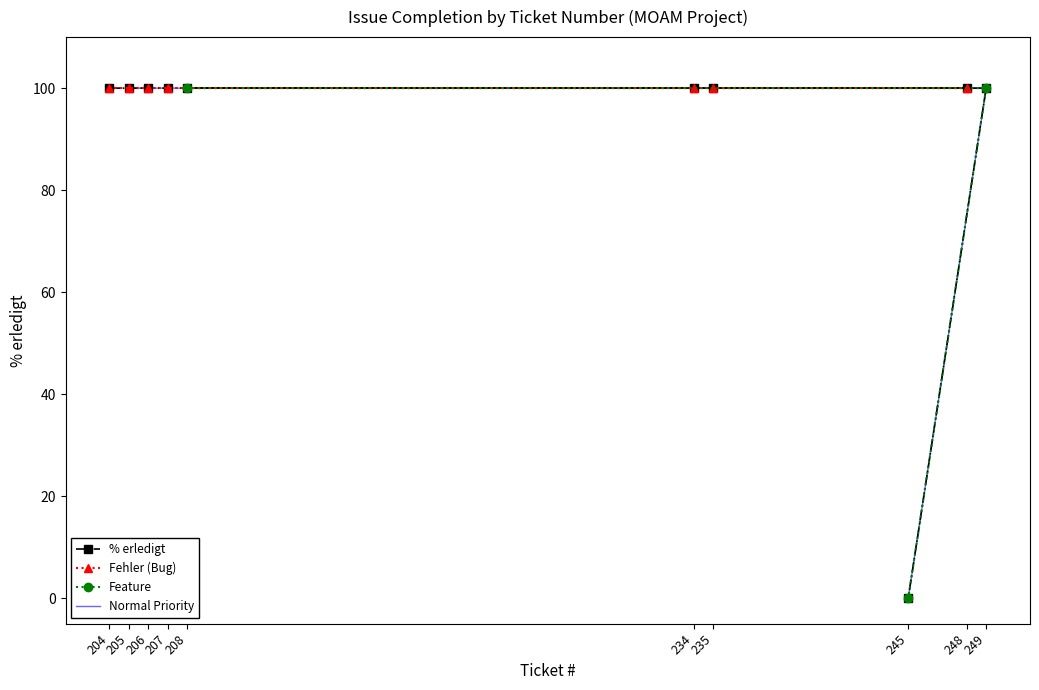

List the labels in order of value, largest first.

204, 205, 206, 207, 234, 235, 248, 208, 249, 245